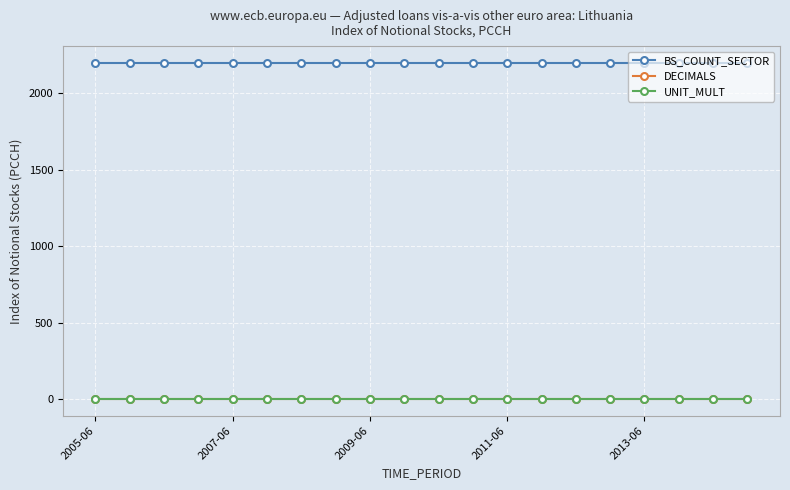

How many lines are shown in the chart?

3